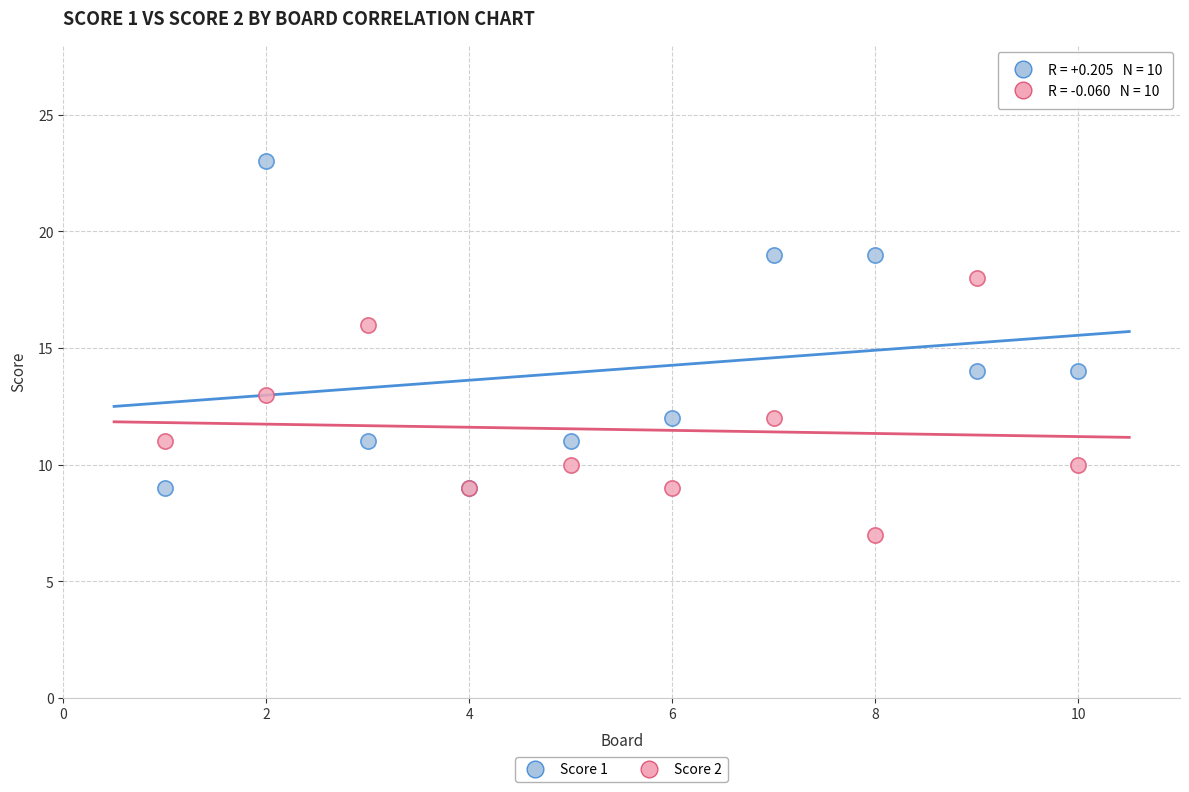

Which series has the largest Y range (max minus min)?

Score 1